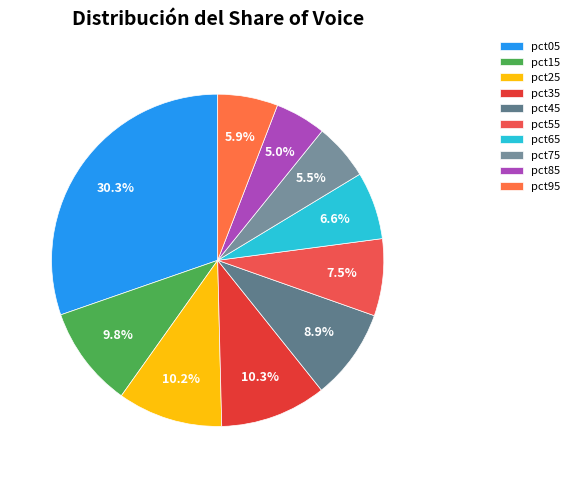

Does pct85 account for over 50% of the chart?

No